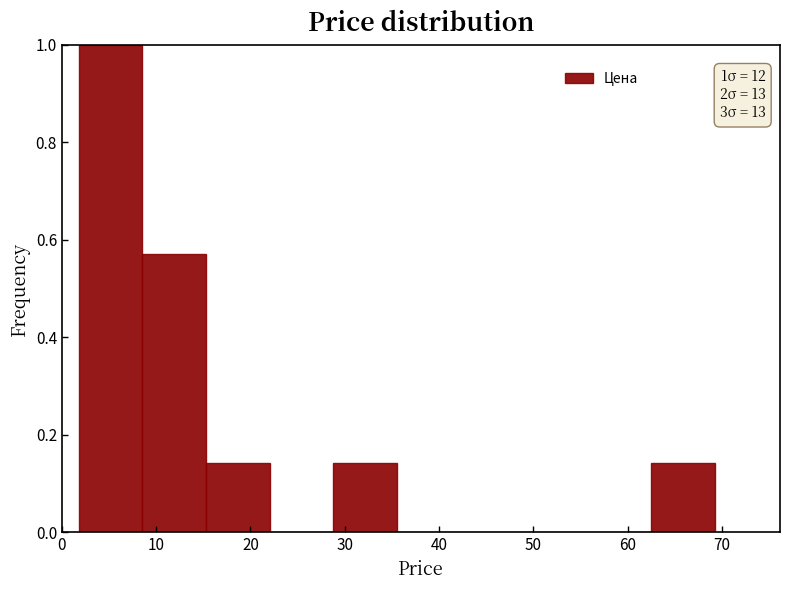

Which range on the x-axis has the tallest bar?

2 to 9